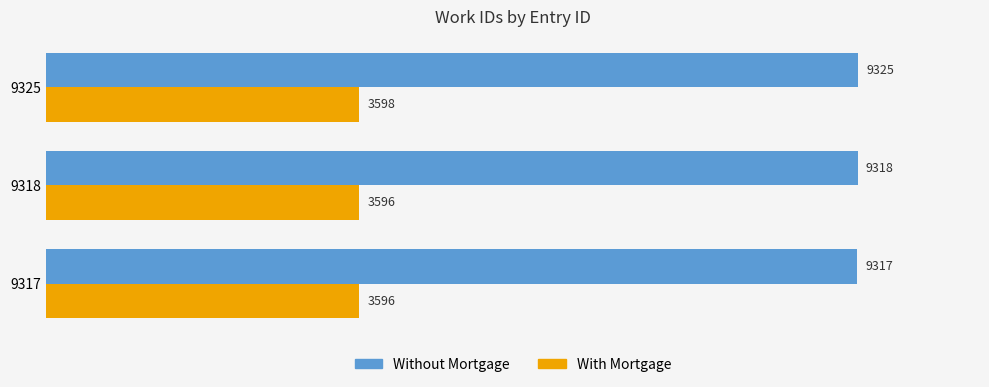

True or false: Without Mortgage has a value of 14916 at 9318.

False